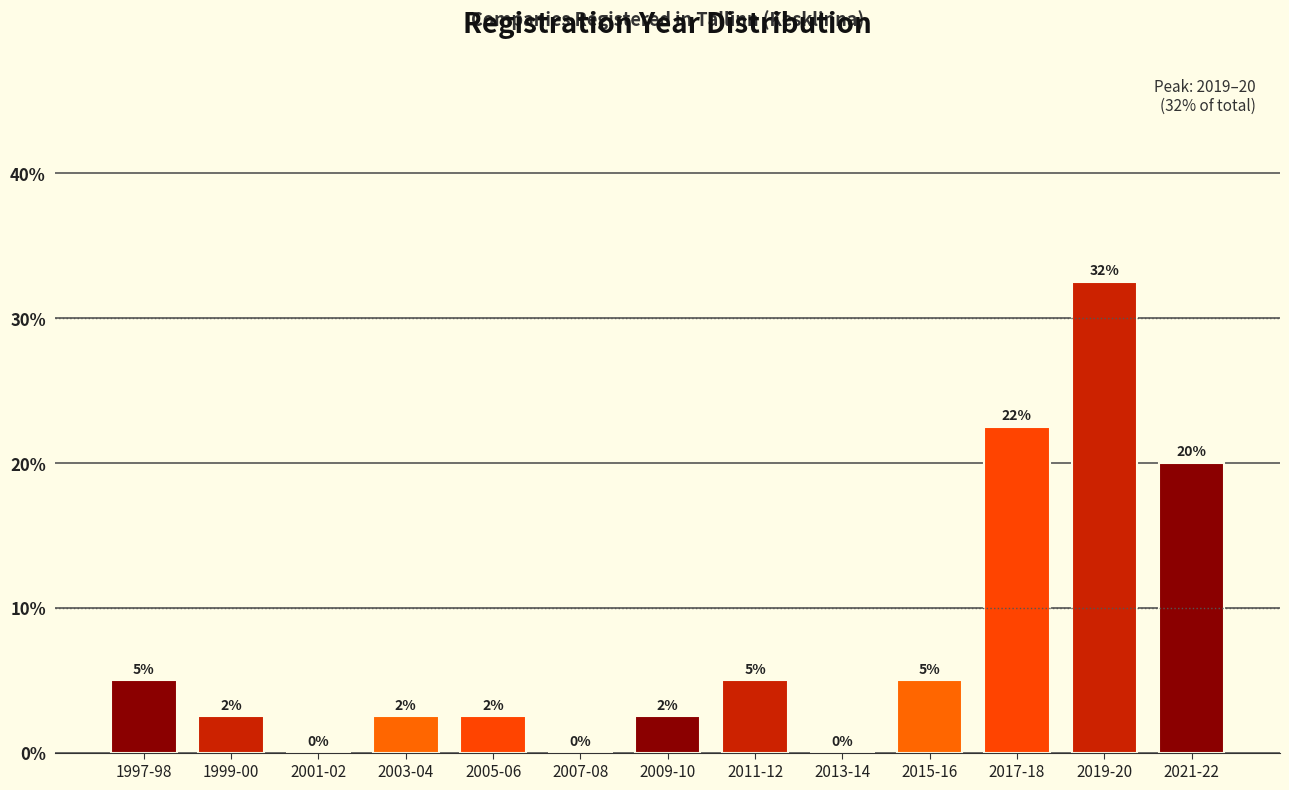

Is it true that the value at 2011-12 is 8.2?

False